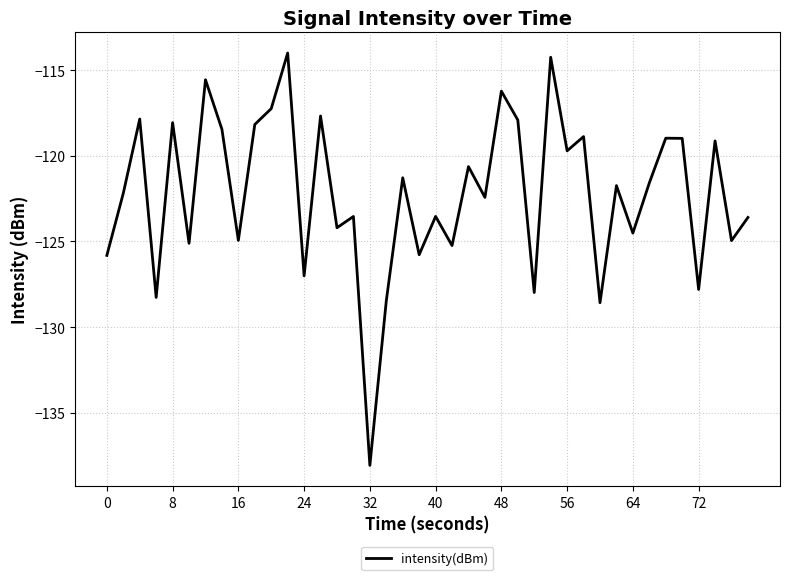

True or false: there are more than 2 points higher than both neighbors.

True